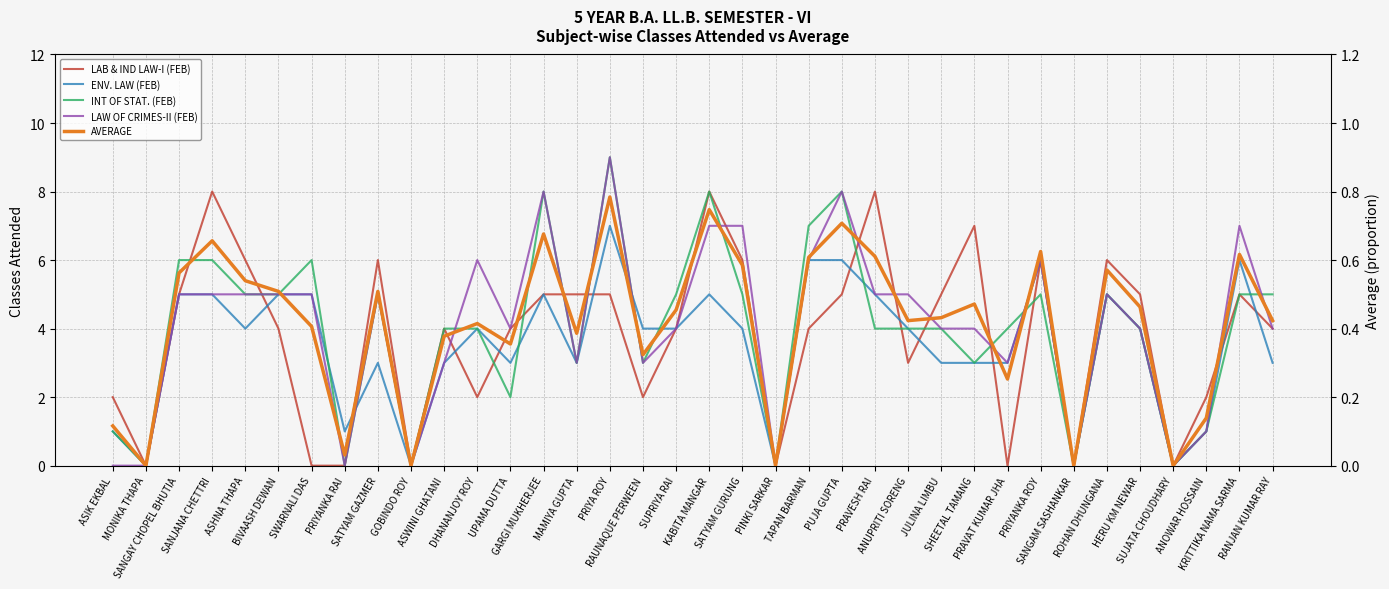

At which category does the chart reach its minimum across all series?

MONIKA THAPA